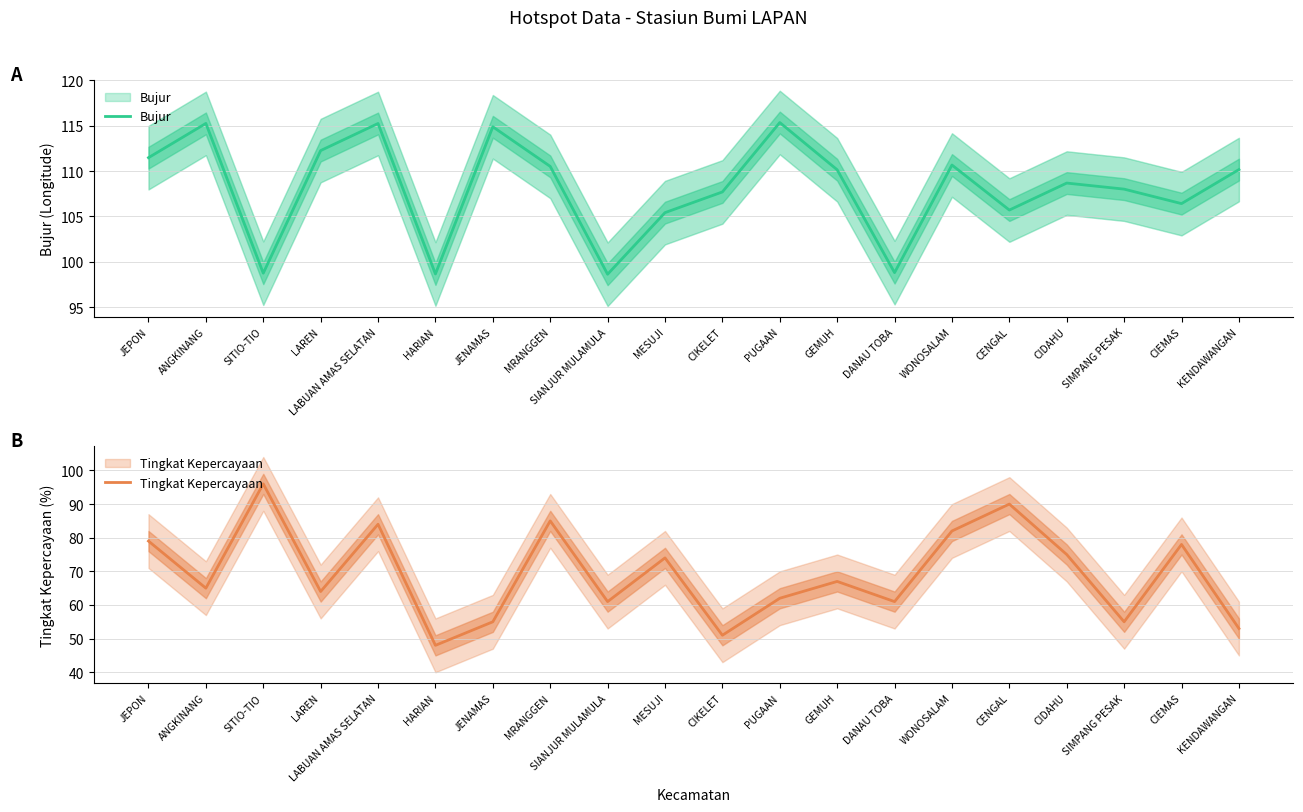

True or false: Tingkat Kepercayaan and Bujur intersect in this chart.

False